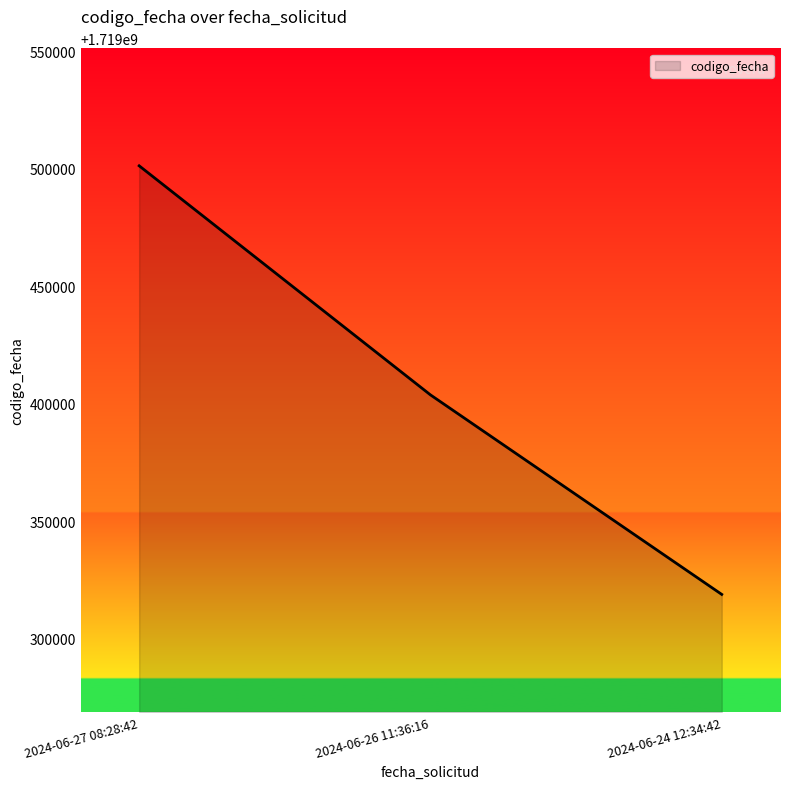

What is the maximum value shown in the chart?

1719501179